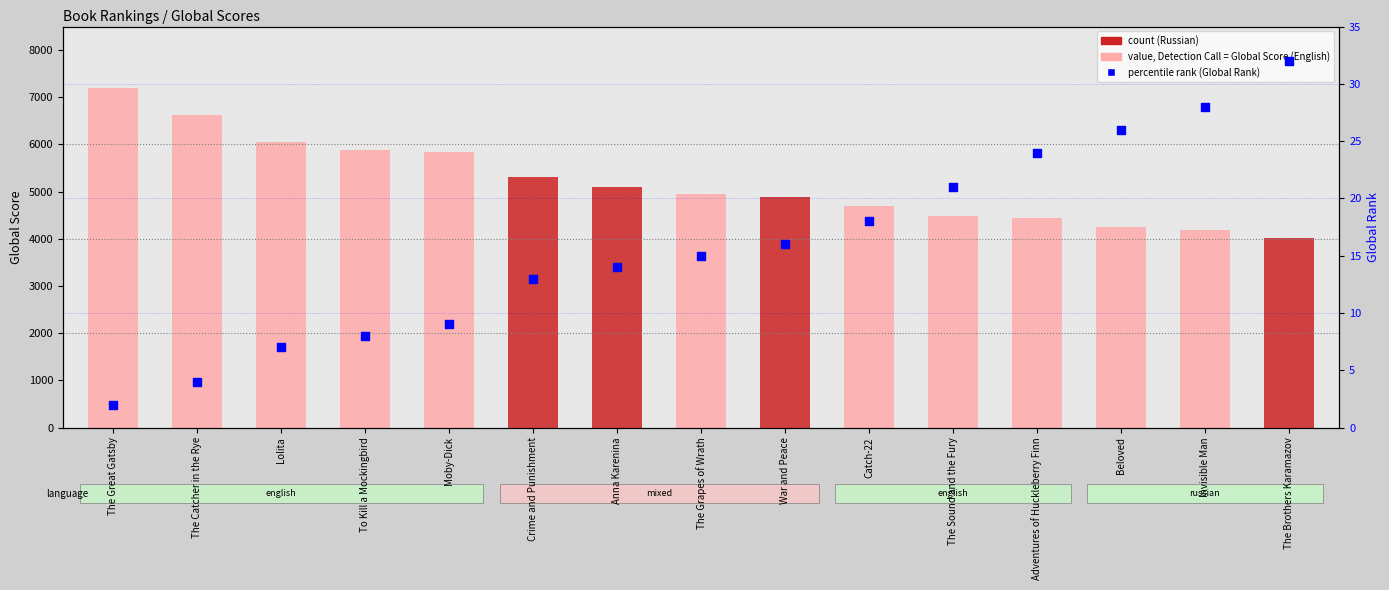

What is the total value across all series at The Brothers Karamazov?

4044